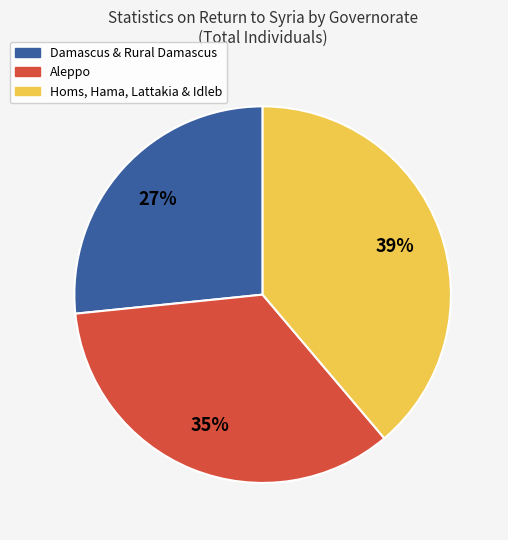

To the nearest percent, what portion does Homs, Hama, Lattakia & Idleb represent?

39%